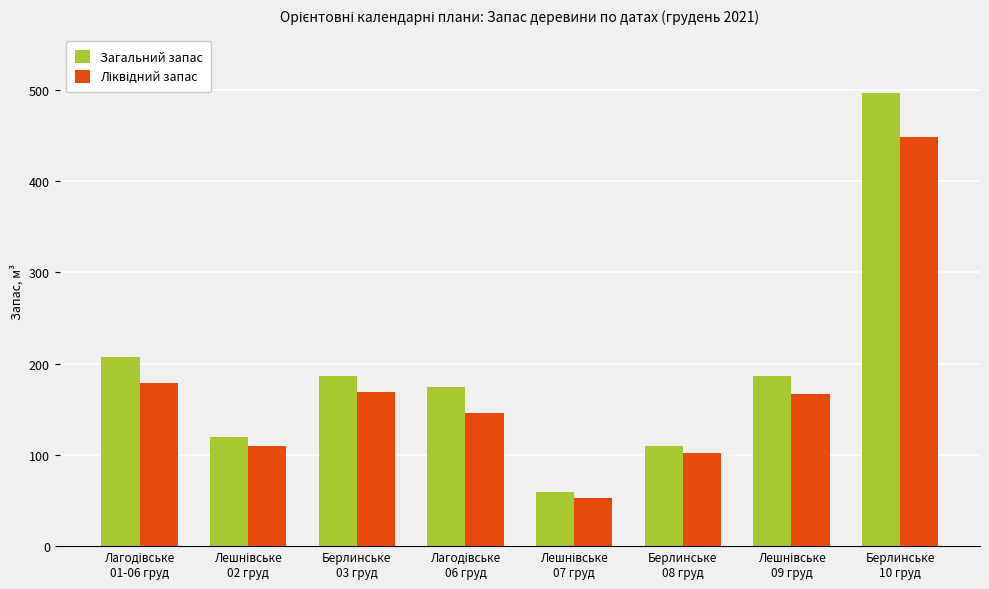

At how many categories does at least one series exceed 216?

1